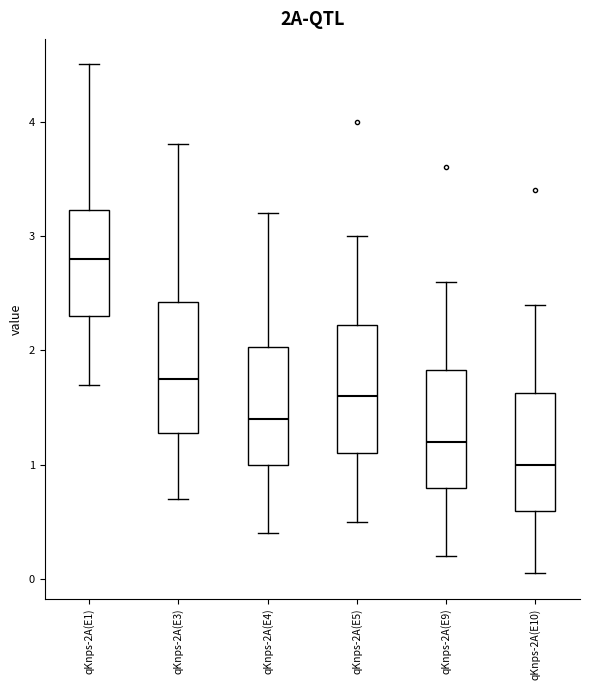

Reading left to right, transcribe this box plot: for each box, give where its median line is, the range the box spans, and where its two whiskers end, as read against the y-axis. The values are not printed on the chart, so give them approximately, as read against the axis.

qKnps-2A(E1): median 2.8, box 2.3 to 3.2, whiskers 1.7 to 4.5
qKnps-2A(E3): median 1.8, box 1.3 to 2.4, whiskers 0.7 to 3.8
qKnps-2A(E4): median 1.4, box 1.0 to 2.0, whiskers 0.4 to 3.2
qKnps-2A(E5): median 1.6, box 1.1 to 2.2, whiskers 0.5 to 3.0
qKnps-2A(E9): median 1.2, box 0.8 to 1.8, whiskers 0.2 to 2.6
qKnps-2A(E10): median 1.0, box 0.6 to 1.6, whiskers 0.1 to 2.4